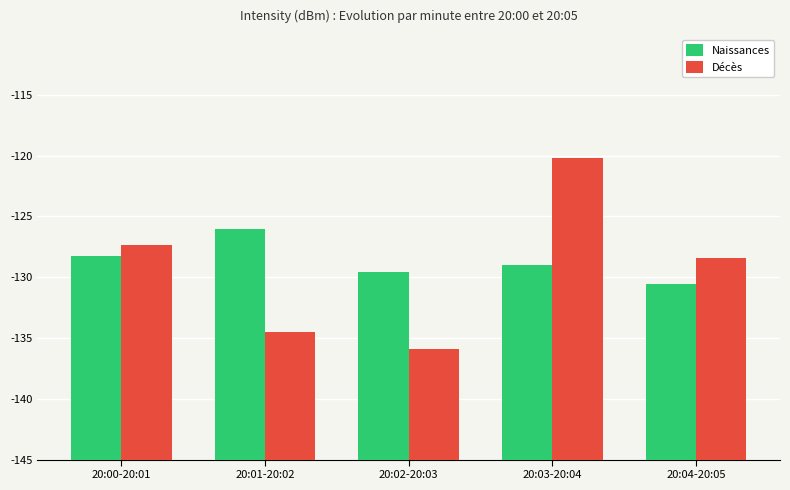

Are the bars horizontal?

No